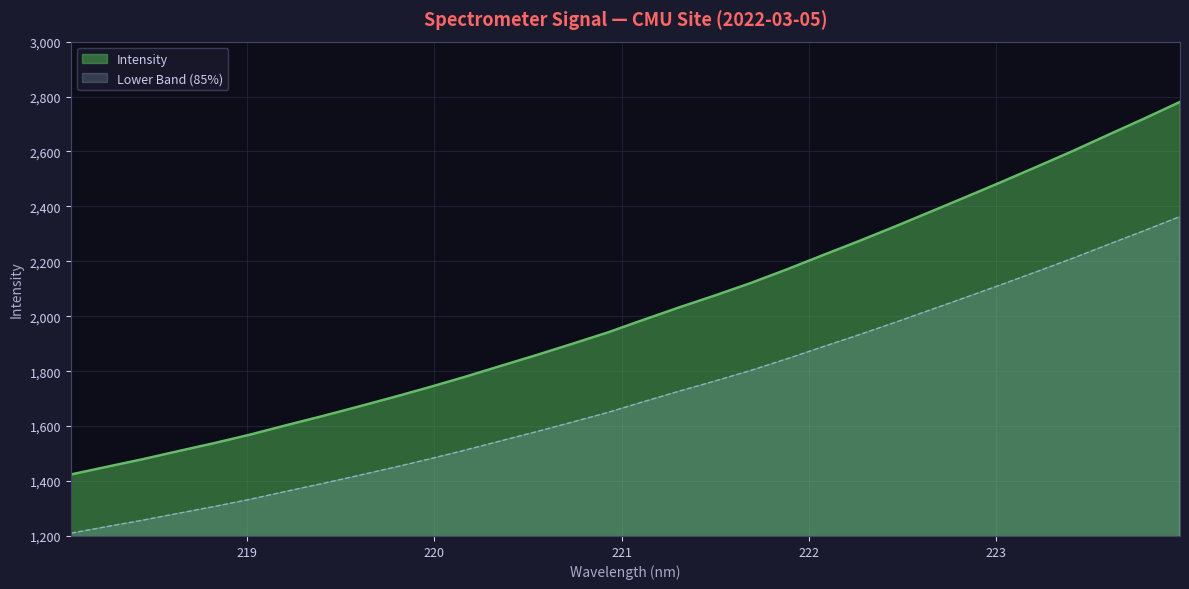

What is the difference between the maximum and minimum values?

1356.5